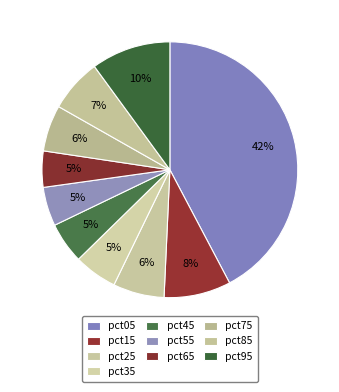

Count the number of slices in the pie.

10